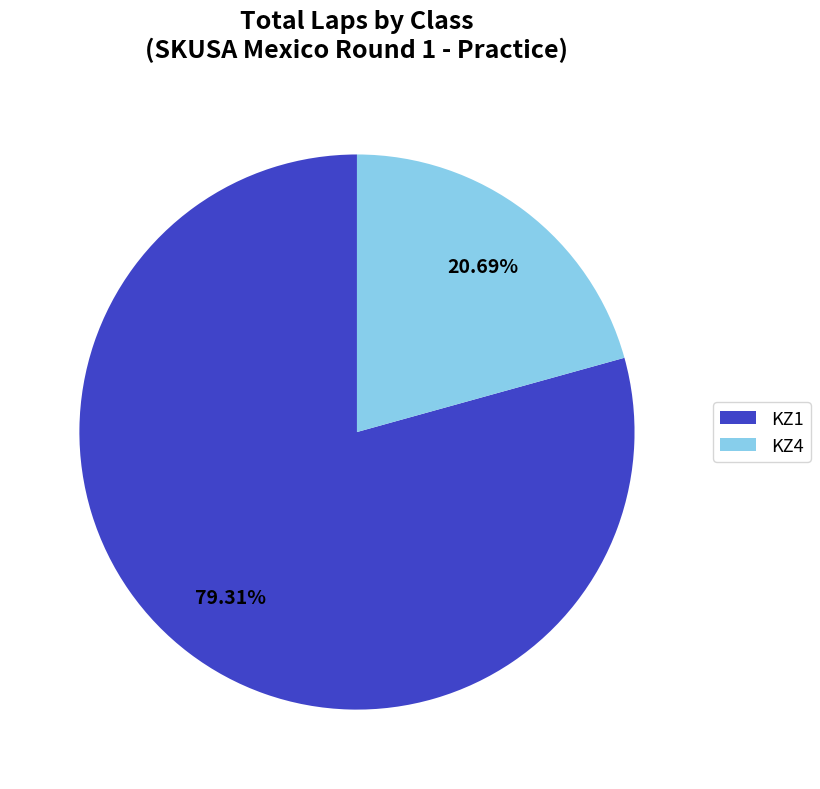

Rank the categories by value from lowest to highest.

KZ4, KZ1